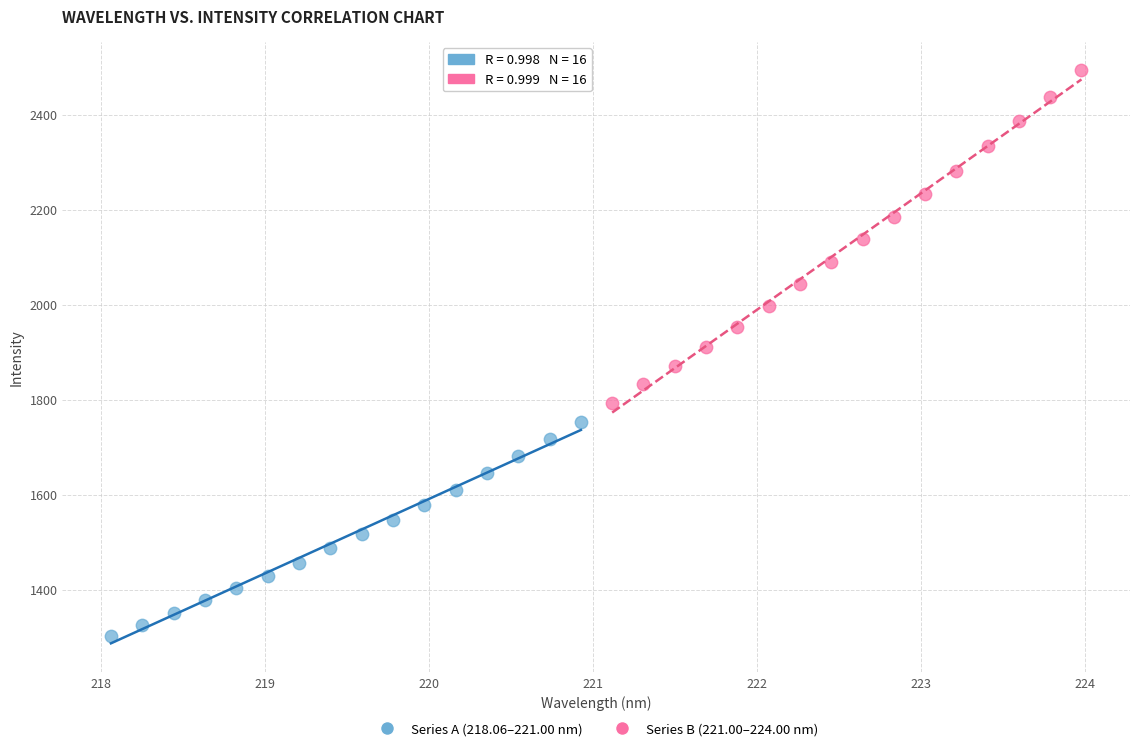

Which series has the largest Y range (max minus min)?

Series B (221.00–224.00 nm)